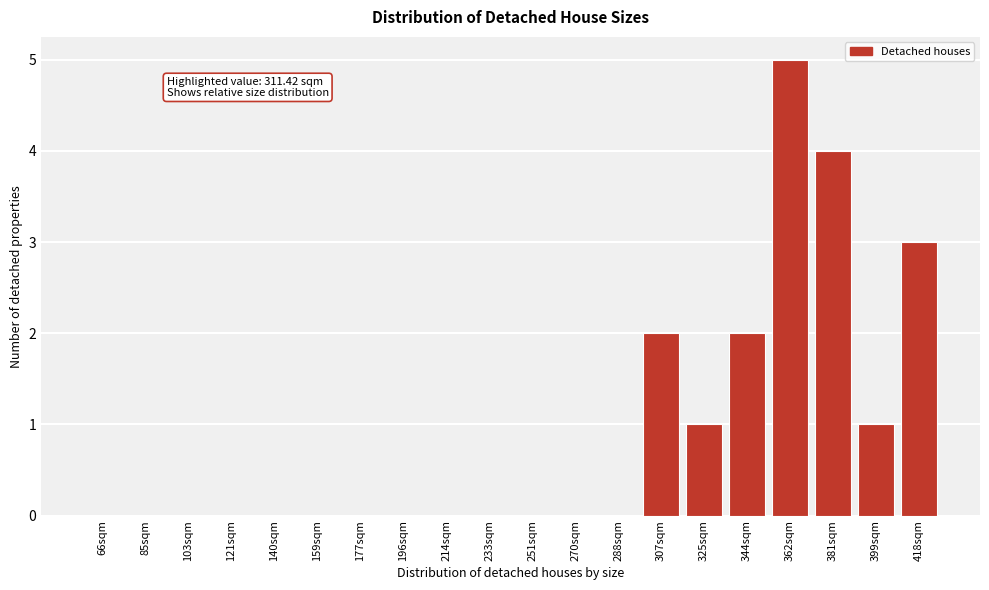

Reading left to right, list all the values displayed in this chart.

66sqm=0	85sqm=0	103sqm=0	121sqm=0	140sqm=0	159sqm=0	177sqm=0	196sqm=0	214sqm=0	233sqm=0	251sqm=0	270sqm=0	288sqm=0	307sqm=2	325sqm=1	344sqm=2	362sqm=5	381sqm=4	399sqm=1	418sqm=3